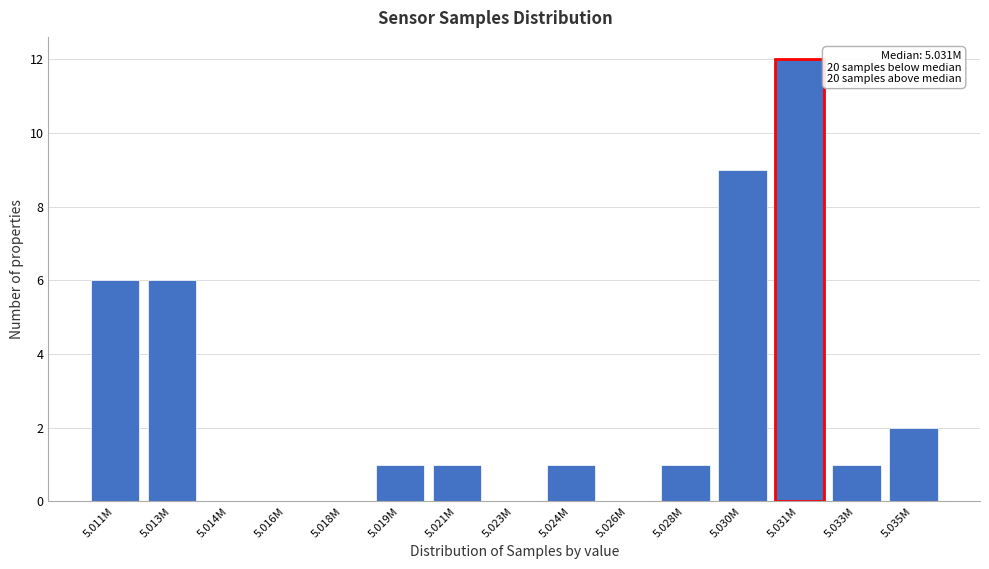

Reading left to right, what are all the values shown in this chart?

5.011M=6	5.013M=6	5.014M=0	5.016M=0	5.018M=0	5.019M=1	5.021M=1	5.023M=0	5.024M=1	5.026M=0	5.028M=1	5.030M=9	5.031M=12	5.033M=1	5.035M=2